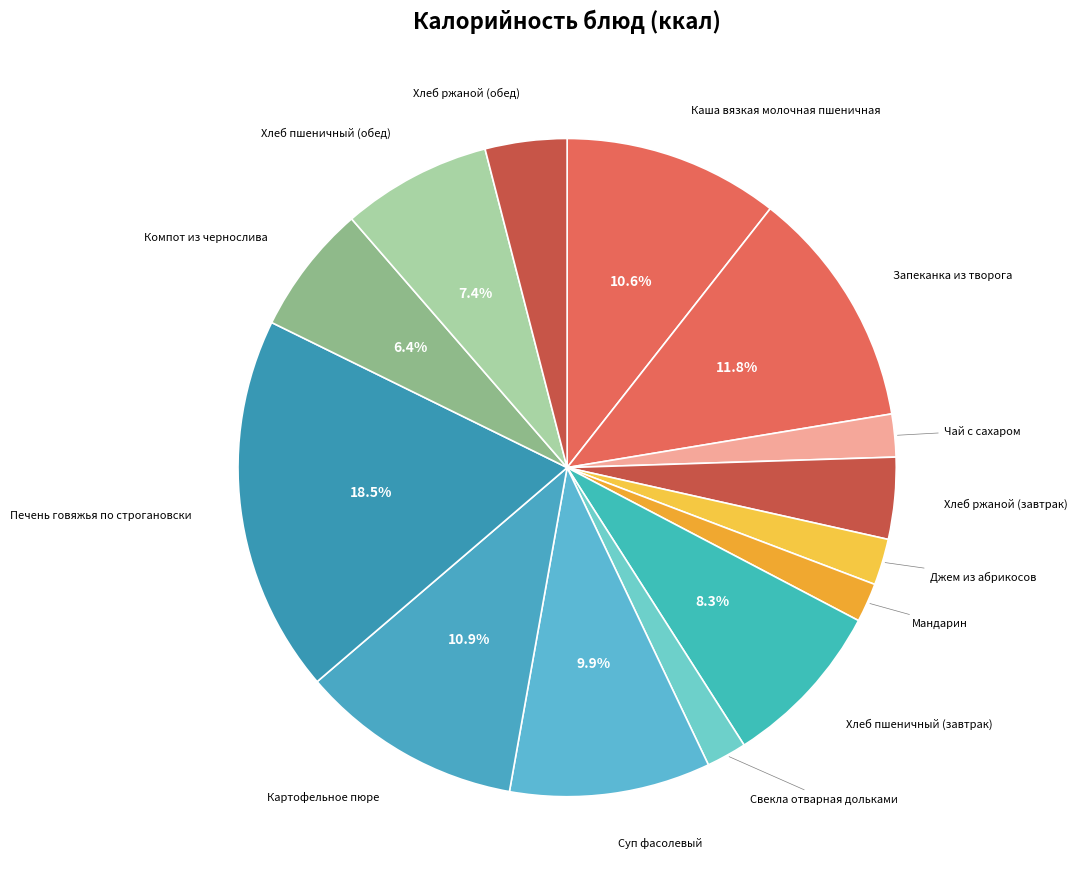

Which category has the smallest portion of the pie?

Мандарин